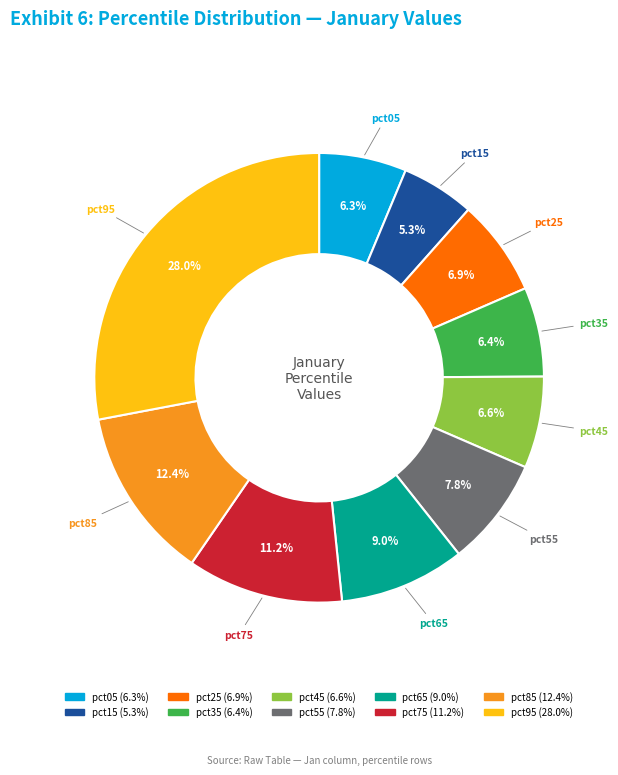

Which category has the biggest portion of the pie?

pct95